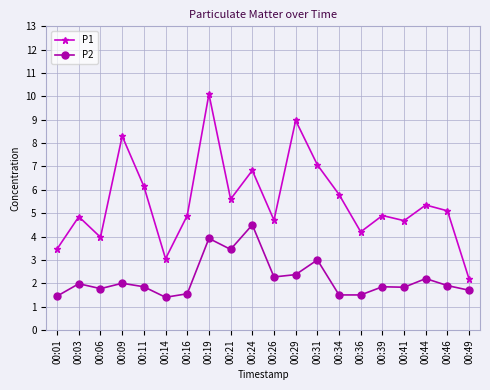

What value does the P2 series have at 00:19?

3.9